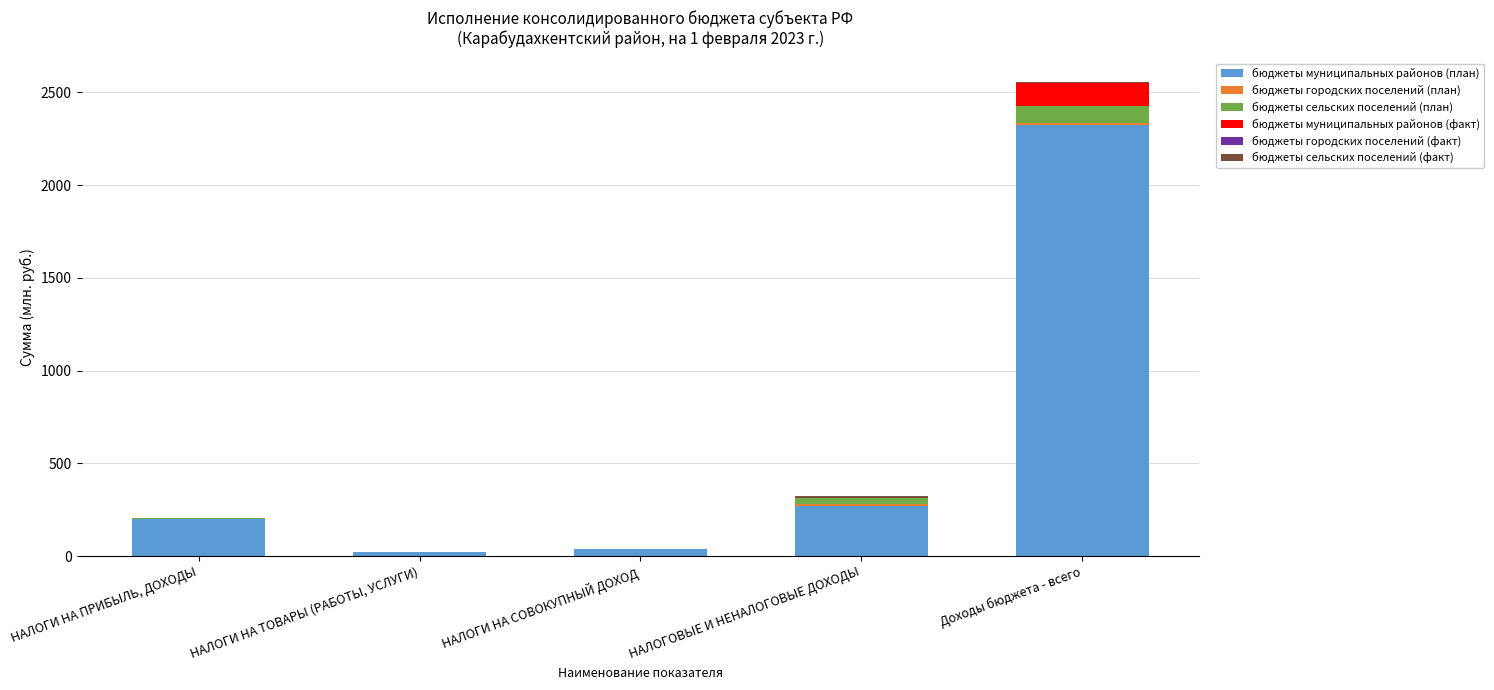

What is the sum of the бюджеты городских поселений (план) values at НАЛОГИ НА ПРИБЫЛЬ, ДОХОДЫ and НАЛОГИ НА ТОВАРЫ (РАБОТЫ, УСЛУГИ)?

5.0